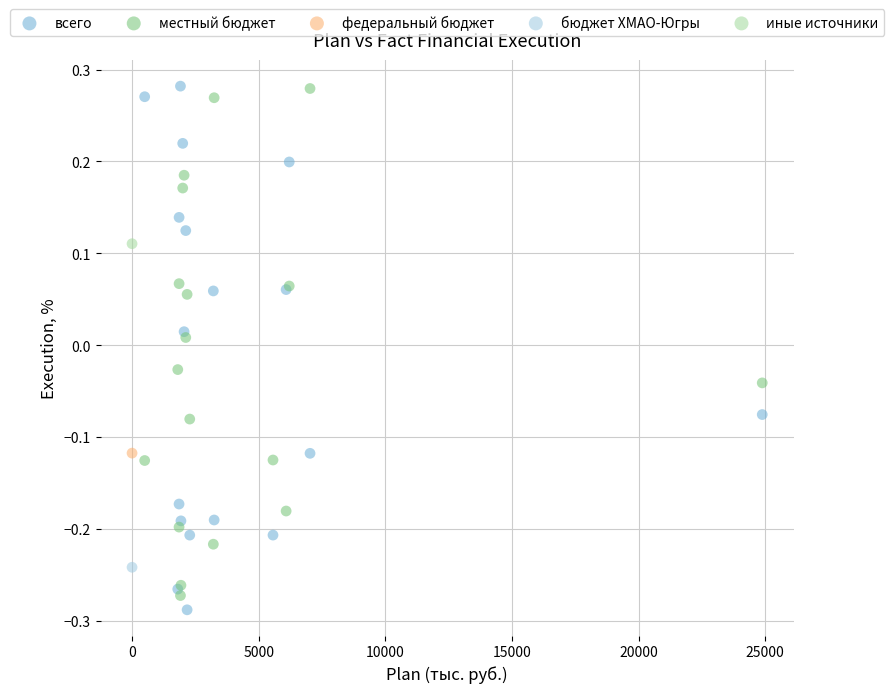

Which series contains the lowest Y value?

всего